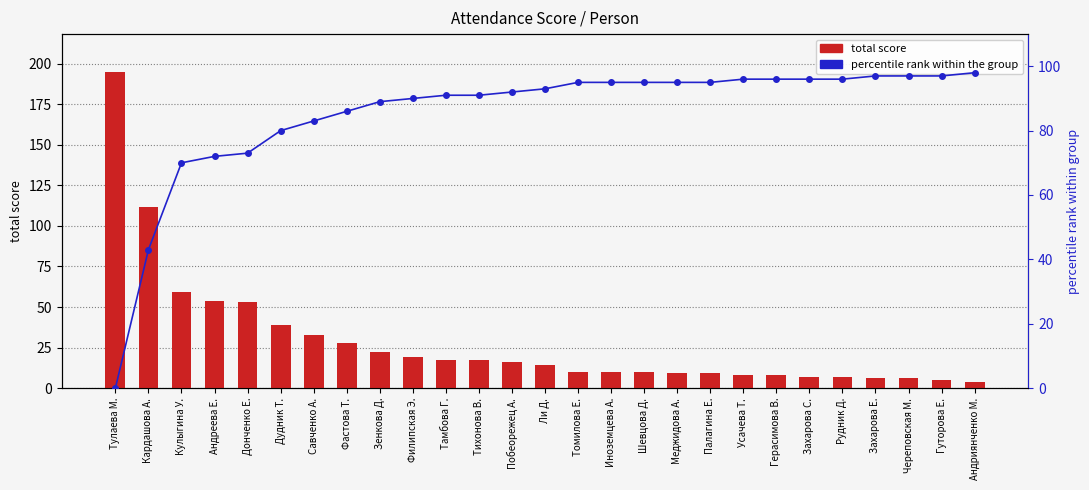

Reading right to left, list all the values displayed in this chart.

total score: 4	5	6	6	7	7	8	8	9	9	10	10	10	14	16	17	17	19	22	28	33	39	53	54	59	112	195
percentile rank within the group: 98	97	97	97	96	96	96	96	95	95	95	95	95	93	92	91	91	90	89	86	83	80	73	72	70	43	0